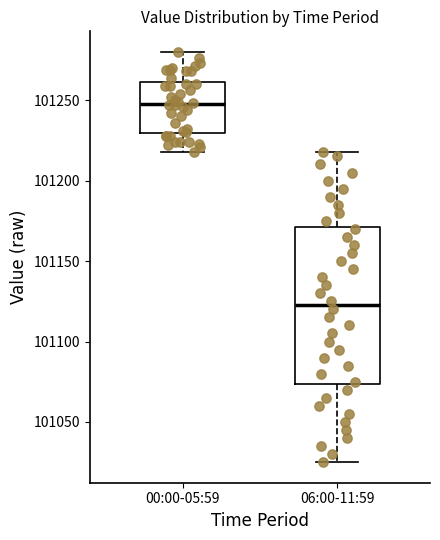

Reading left to right, read every box against the y-axis: the position of its median line, the range the box covers, and the ends of its whiskers. The values are not printed on the chart, so give them approximately, as read against the axis.

00:00-05:59: median 101250, box 101230 to 101260, whiskers 101220 to 101280
06:00-11:59: median 101125, box 101075 to 101170, whiskers 101025 to 101220